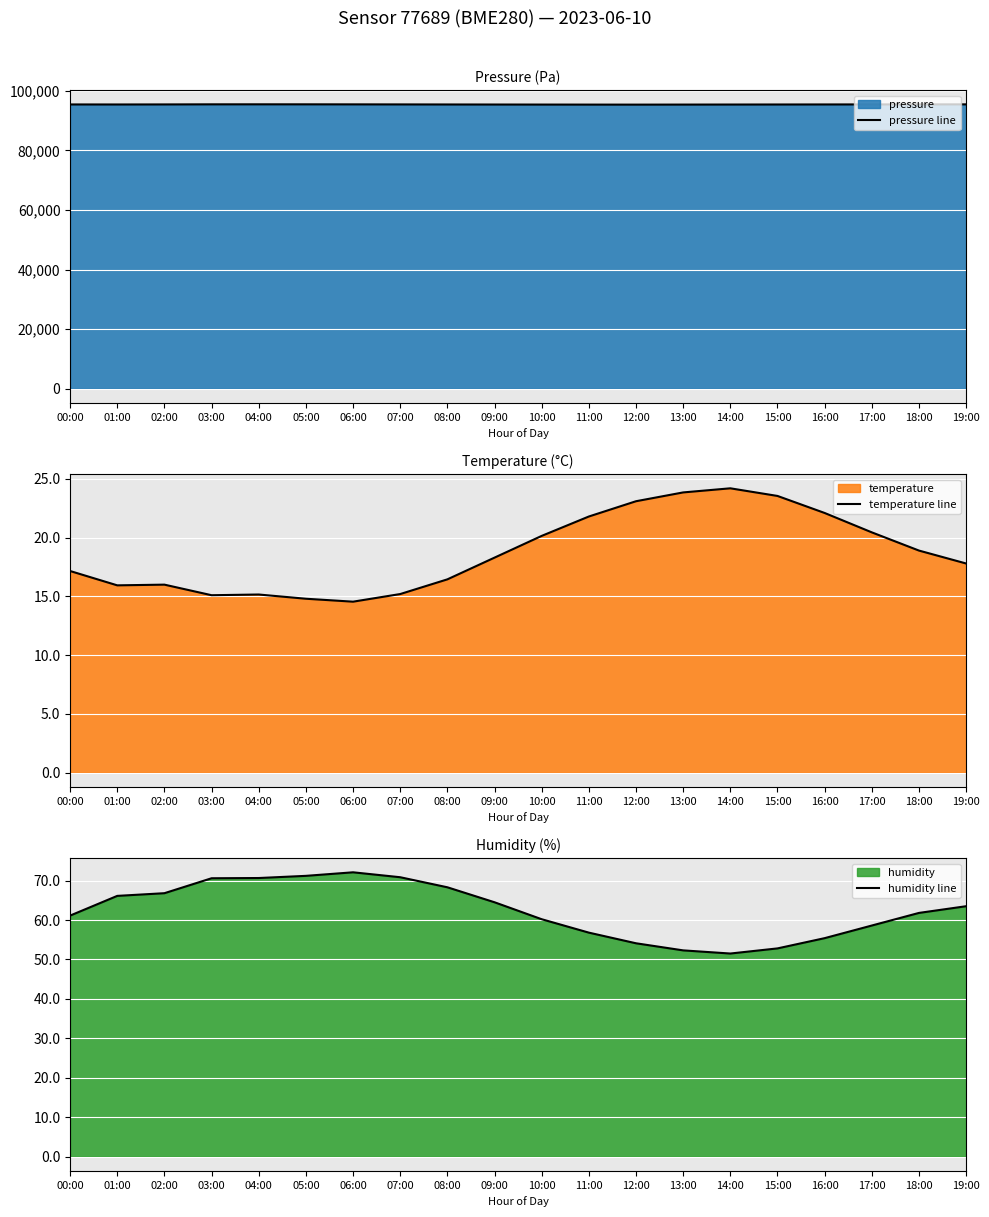

Which has a higher value, 18:00 or 10:00?

18:00